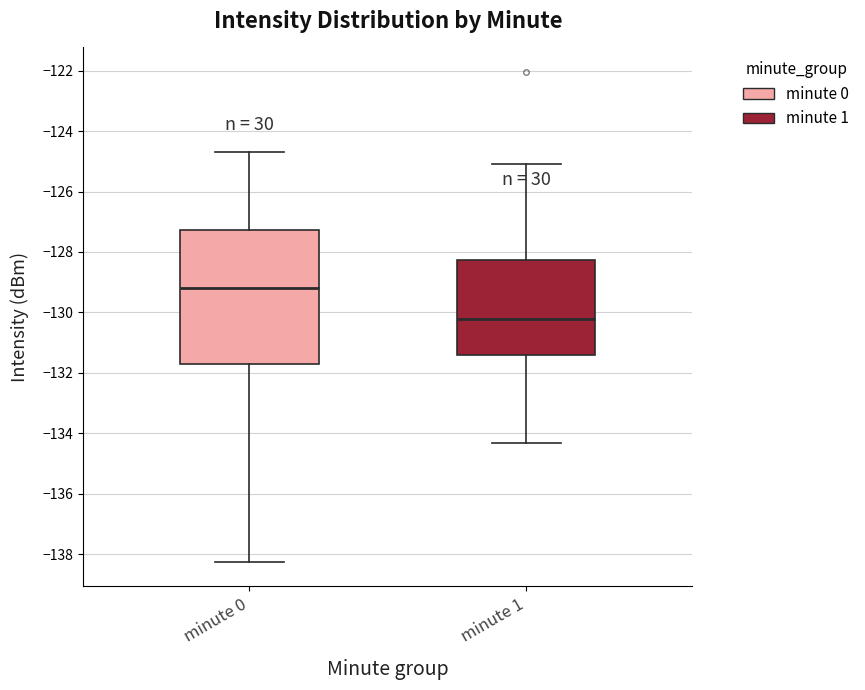

Where does the upper whisker of the box for minute 0 end on the y-axis? The values are not printed on the chart, so give them approximately, as read against the axis.

-124.8